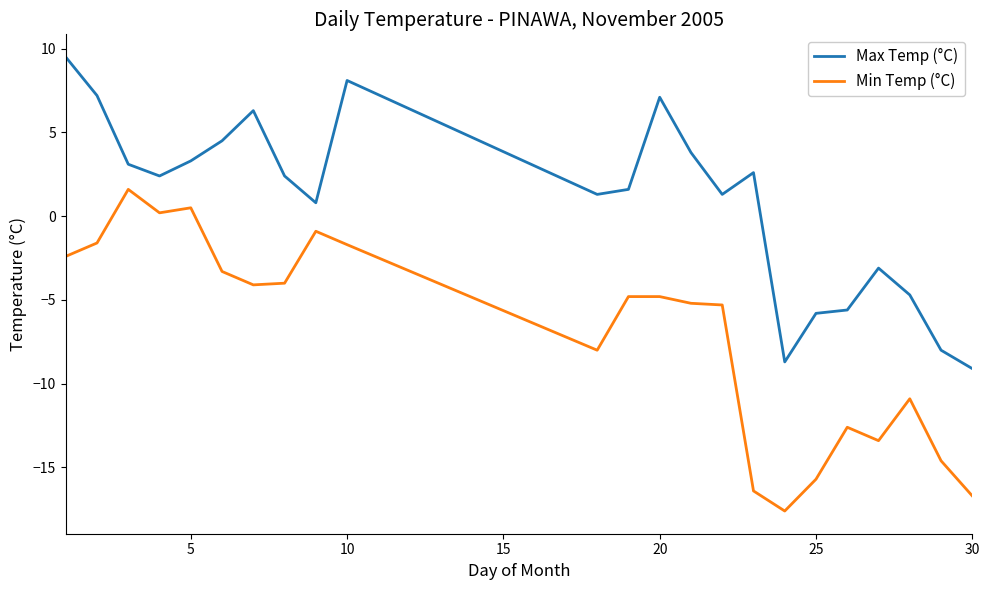

What is the difference between the maximum and minimum values in the Max Temp (°C) series?

18.6